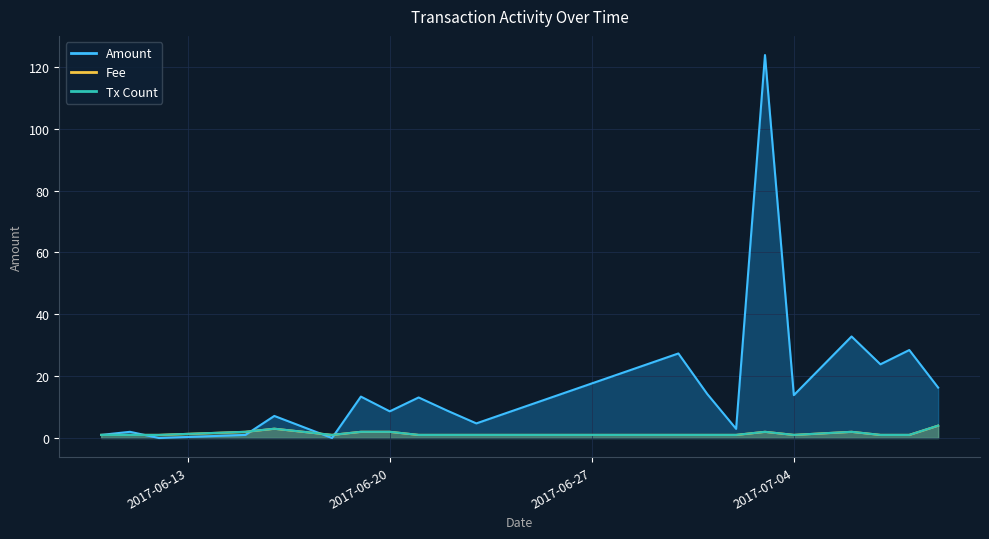

At which category does the chart reach its minimum across all series?

2017-06-12